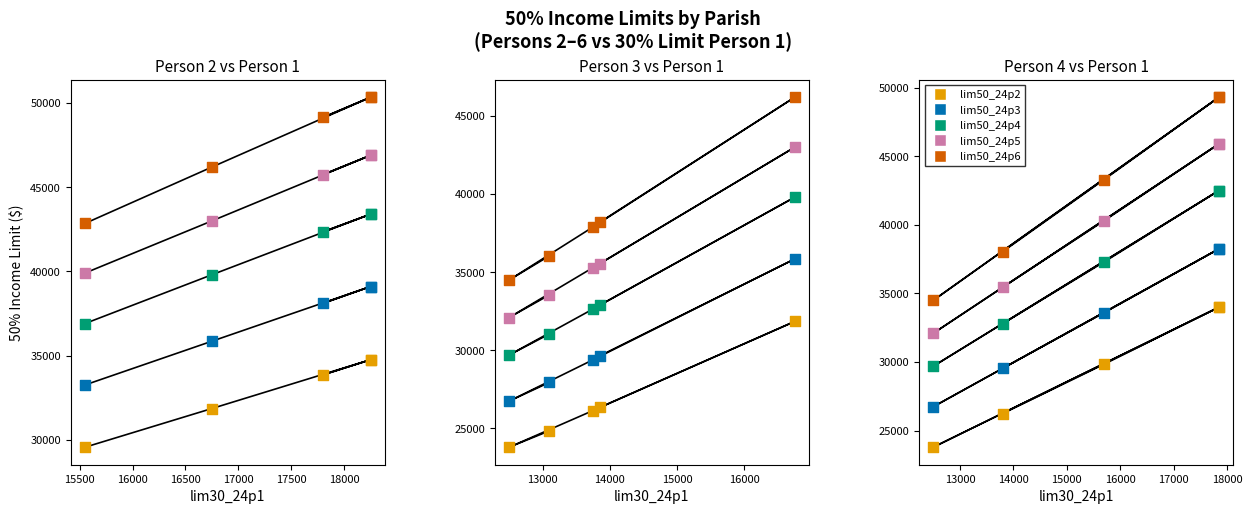

Which series has the largest total across all categories?

lim50_24p6